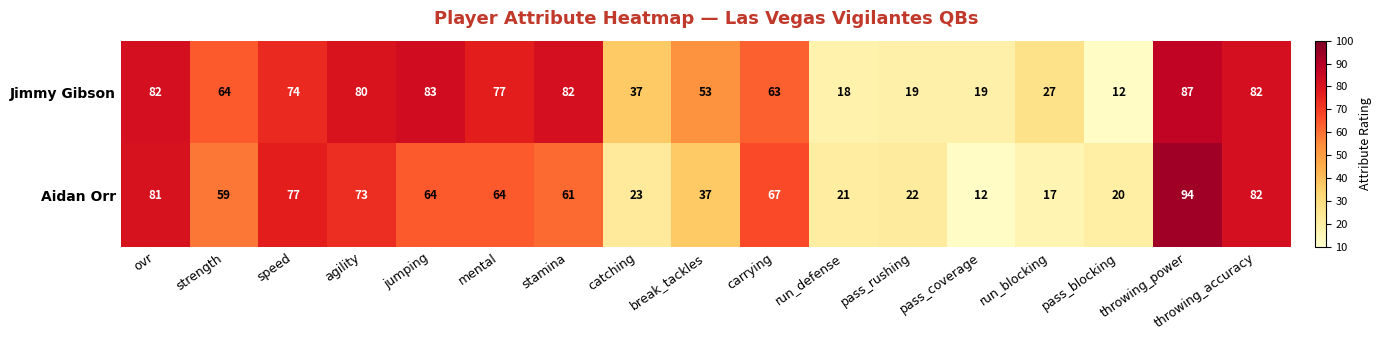

What is the difference between the highest and lowest values at catching?

14